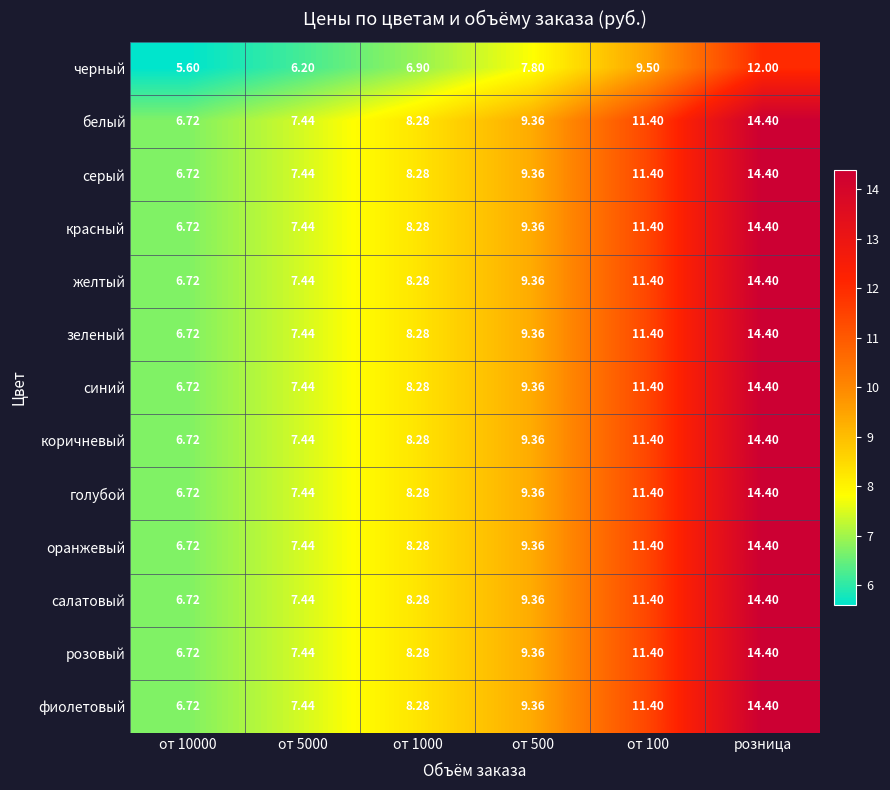

Is the value of белый at от 500 greater than the value of фиолетовый at от 10000?

Yes